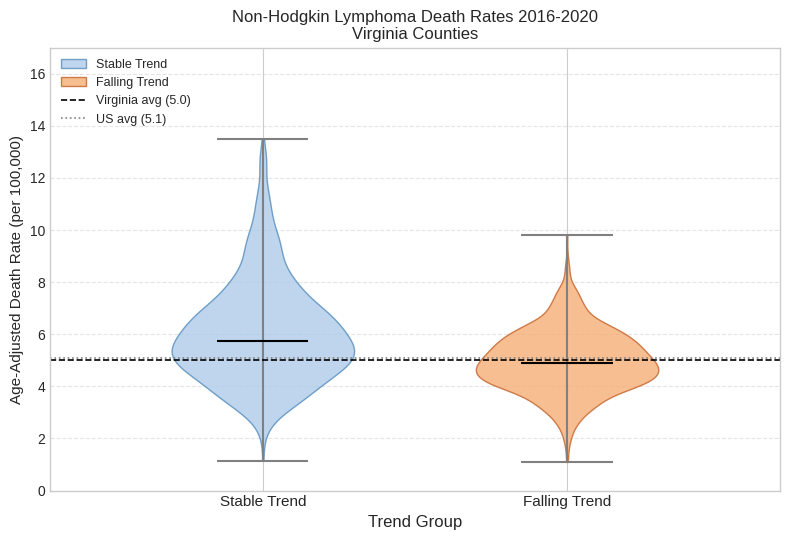

Where does the median line of the violin for Stable Trend sit on the y-axis? The values are not printed on the chart, so give them approximately, as read against the axis.

5.8